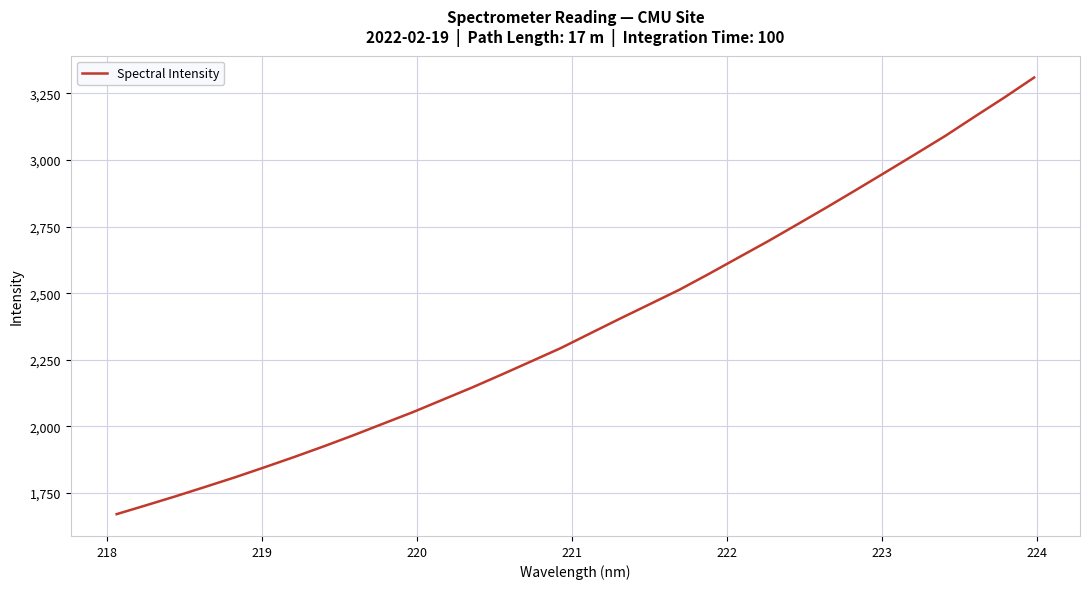

What is the greatest value displayed?

3309.2